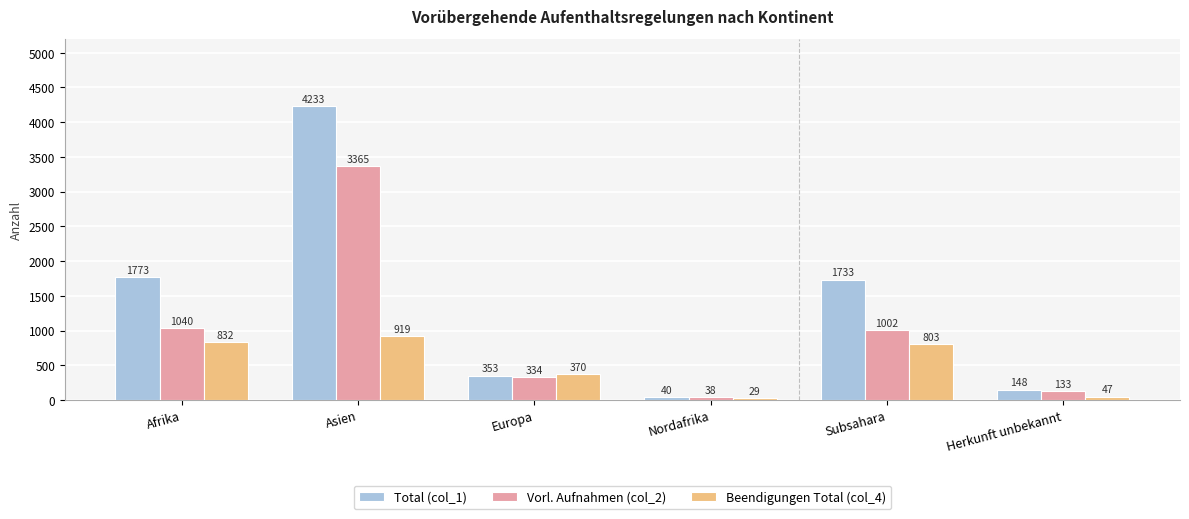

How many distinct data groups are displayed?

3